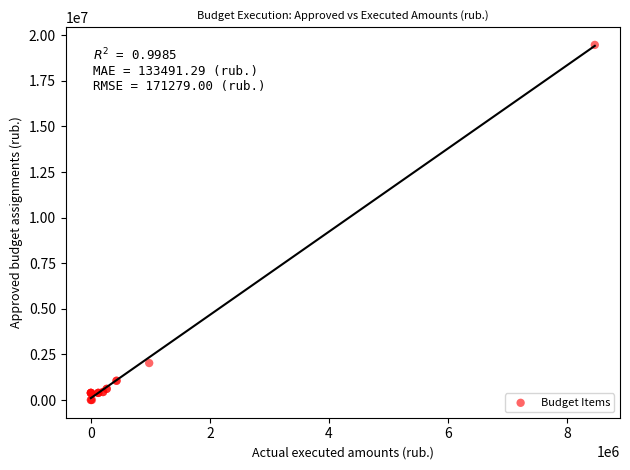

What Y value in the scatter plot is closest to 9737796?

2028557.5